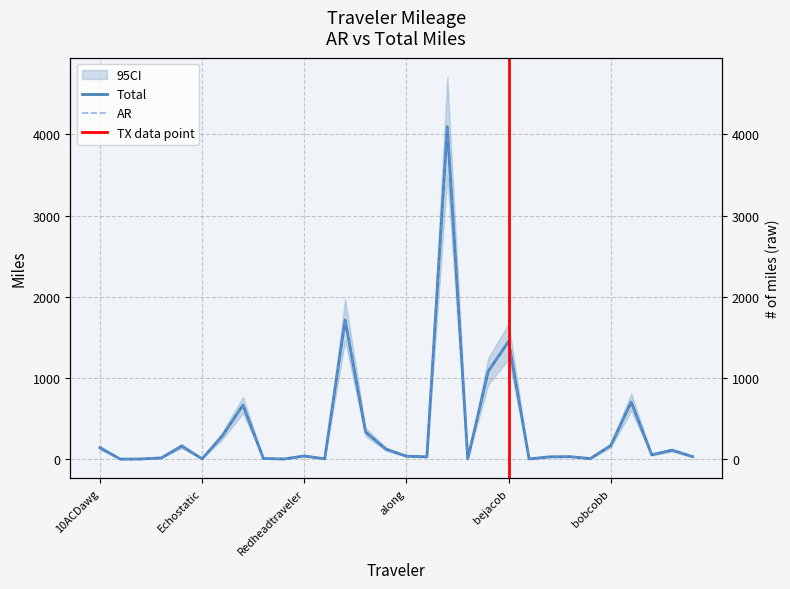

Which series changed the most between aaroads and bobcobb?

Total